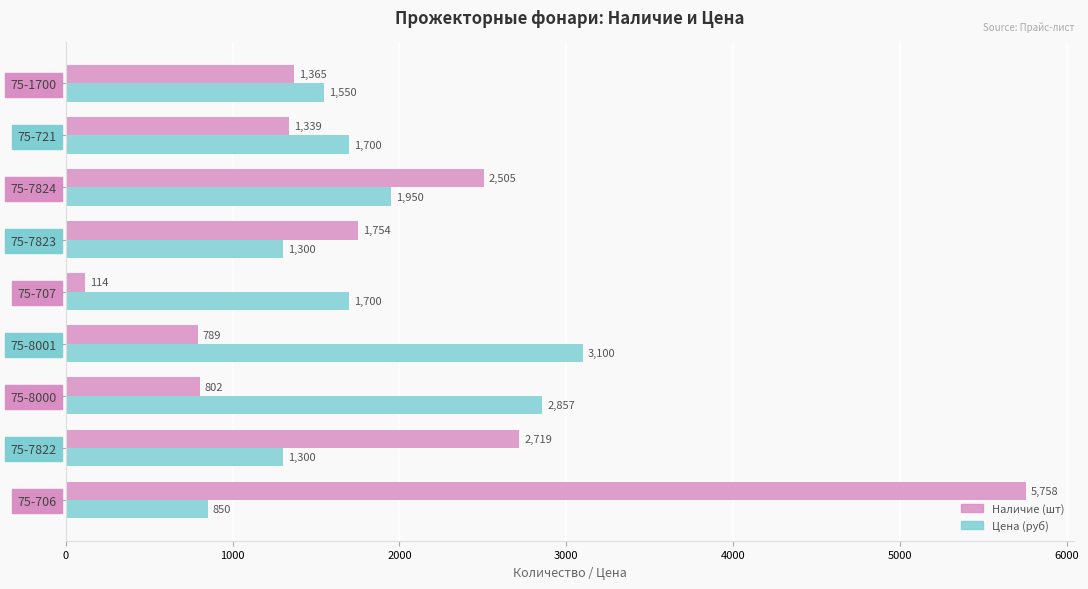

What is the spread (max minus min) of values at 75-721?

361.0